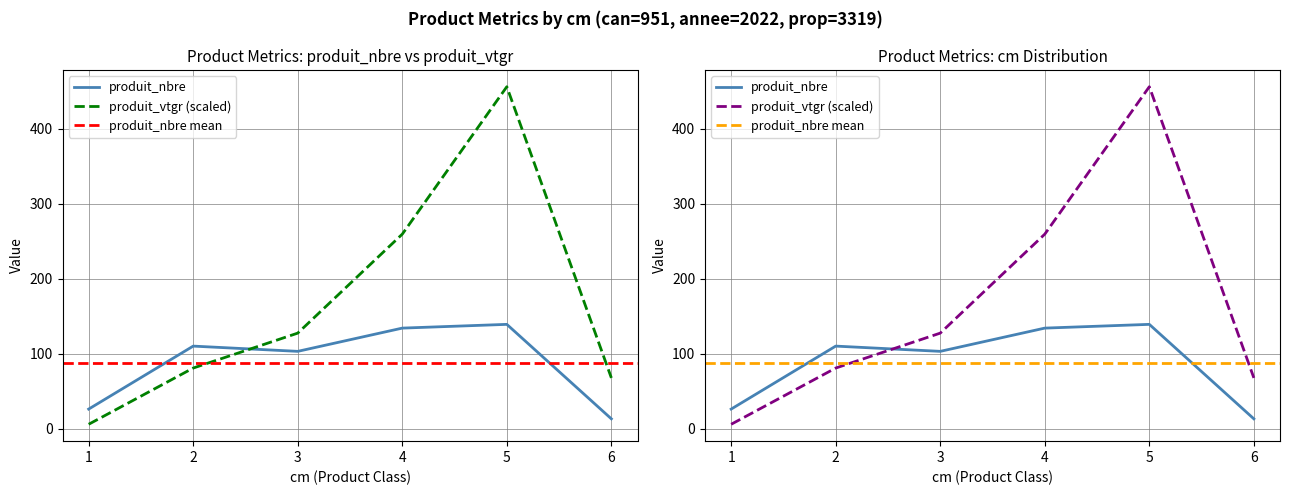

List the labels in order of produit_vtgr value, largest first.

5, 4, 3, 2, 6, 1